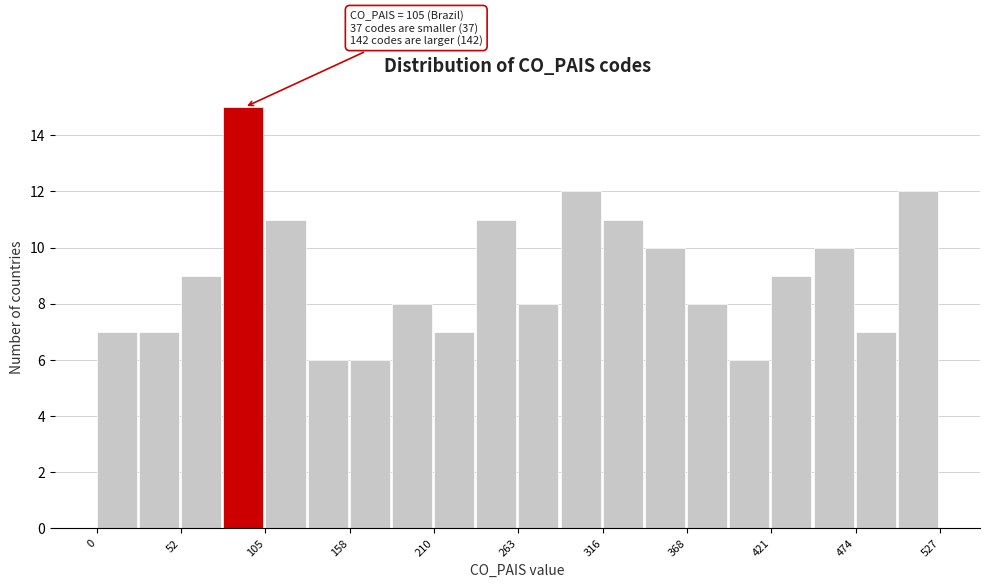

Read against the x-axis, roughly where is the centre of the tallest bar?

90